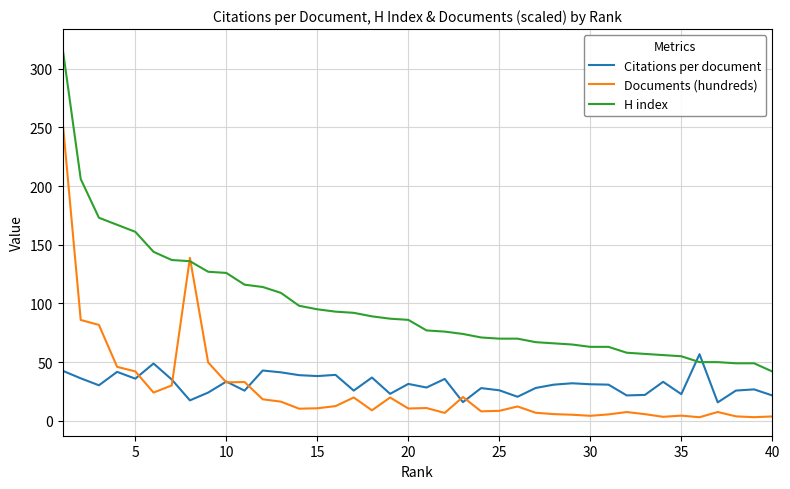

How many lines are shown in the chart?

3